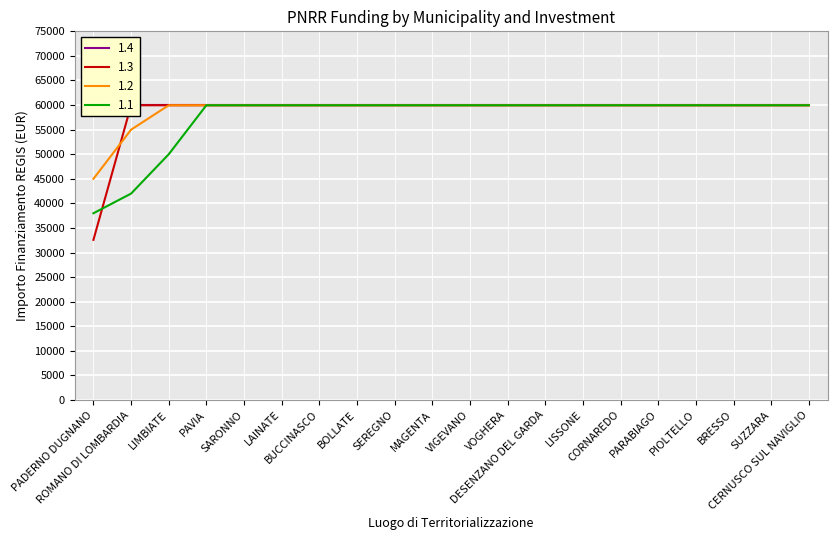

Which series ends up on top after the final intersection of 1.2 and 1.3?

1.3